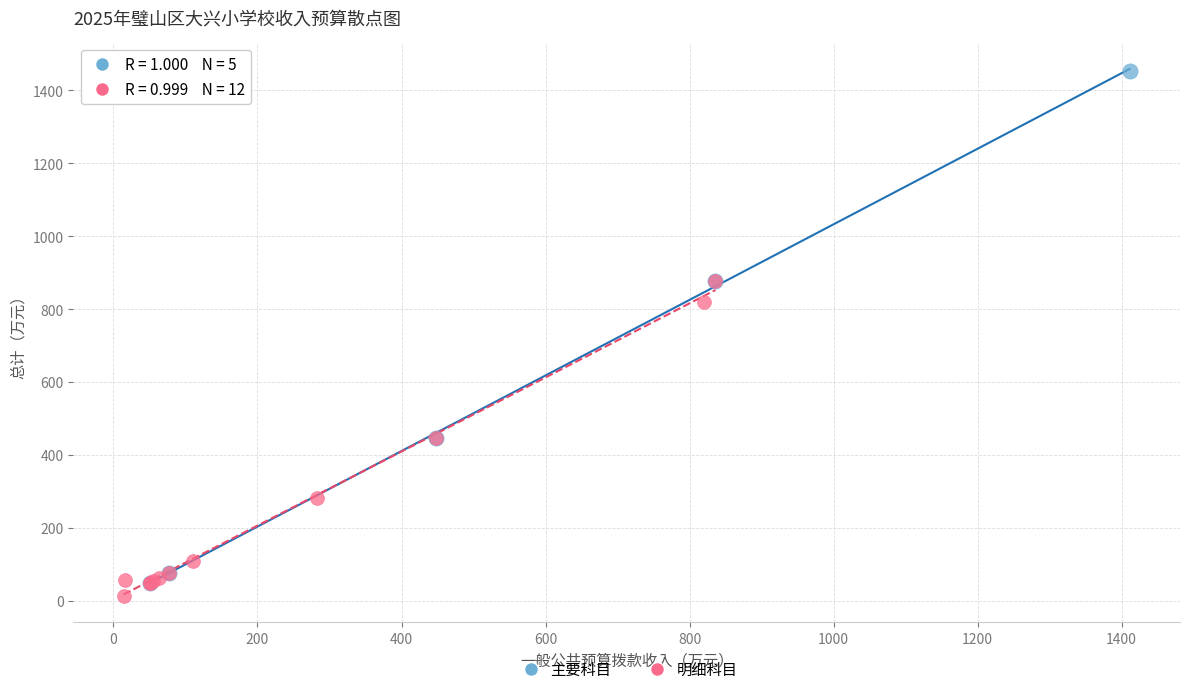

Which series has the widest spread of Y values?

主要科目